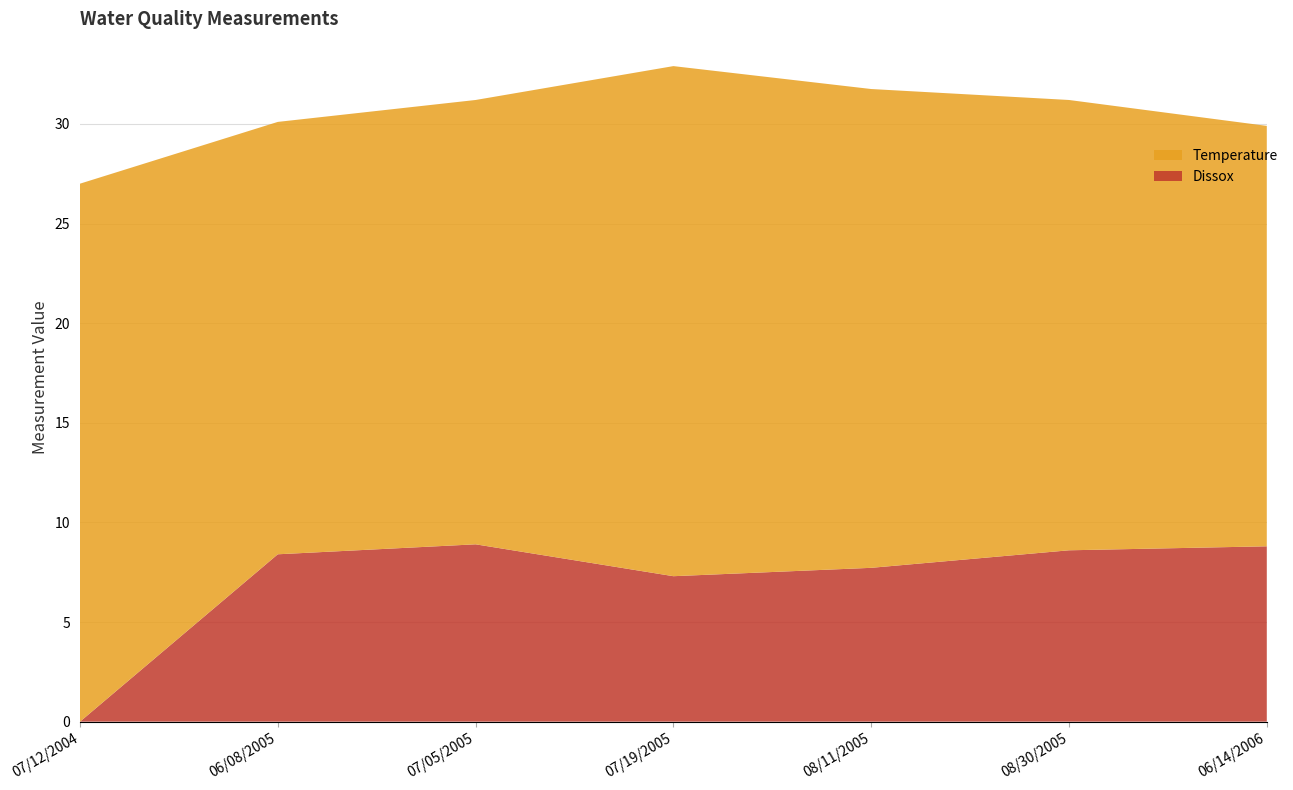

Reading right to left, extract all data points from this chart.

Temperature: 06/14/2006=21.1	08/30/2005=22.6	08/11/2005=24.0	07/19/2005=25.6	07/05/2005=22.3	06/08/2005=21.7	07/12/2004=27.0
Dissox: 06/14/2006=8.8	08/30/2005=8.6	08/11/2005=7.7	07/19/2005=7.3	07/05/2005=8.9	06/08/2005=8.4	07/12/2004=0.0